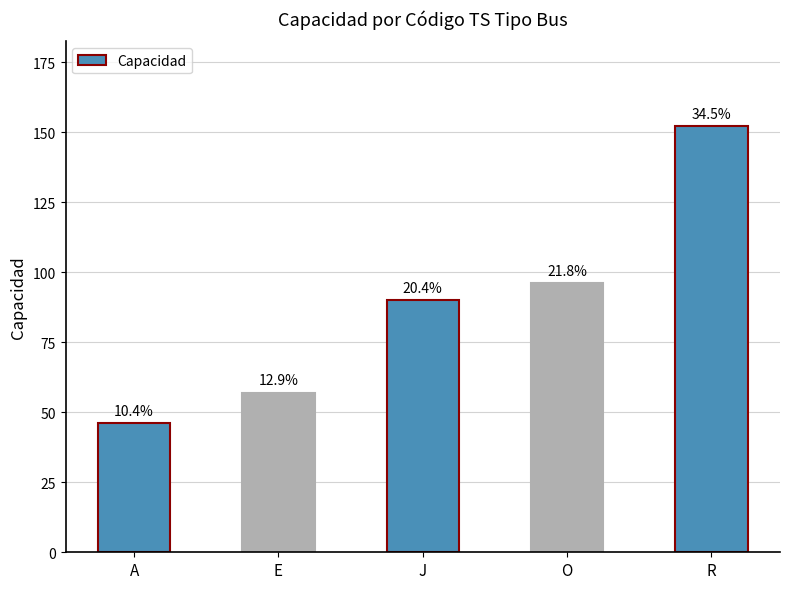

How many bars are there in total?

5